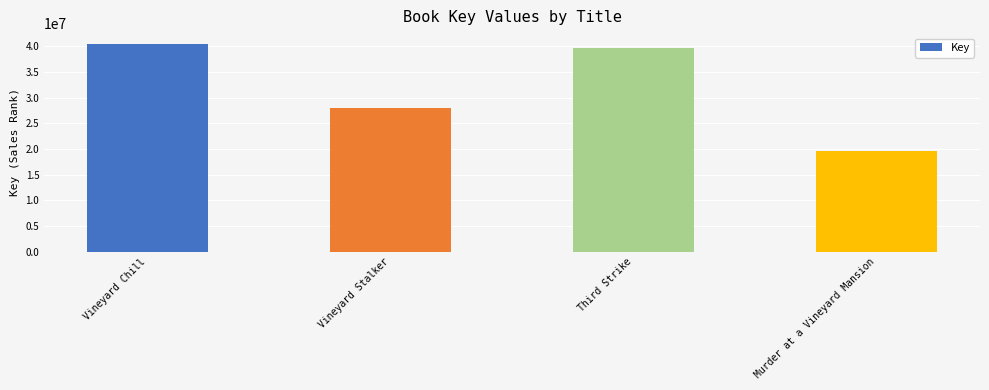

What position from the left is Vineyard Stalker?

2